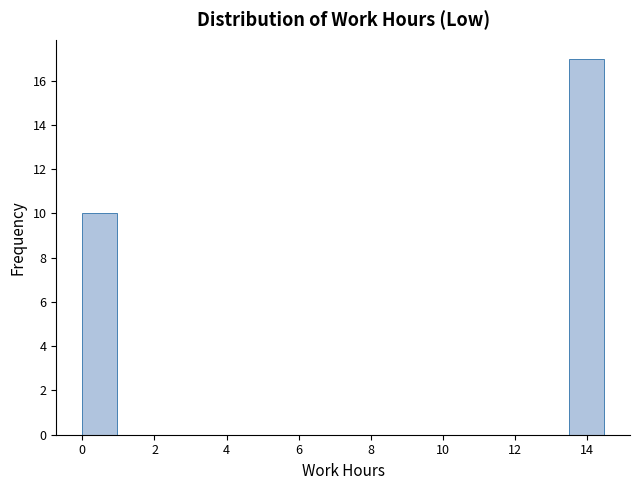

Reading left to right, transcribe this chart: for each bar, give the range it covers on the x-axis and its height. Neither the bar edges nor the heights are printed on the chart, so give them approximately, as read against the axes.

0.0 to 1.0: 10
1.0 to 2.0: 0
2.0 to 2.8: 0
2.8 to 3.8: 0
3.8 to 4.8: 0
4.8 to 5.8: 0
5.8 to 6.8: 0
6.8 to 7.8: 0
7.8 to 8.6: 0
8.6 to 9.6: 0
9.6 to 10.6: 0
10.6 to 11.6: 0
11.6 to 12.6: 0
12.6 to 13.4: 0
13.4 to 14.4: 17